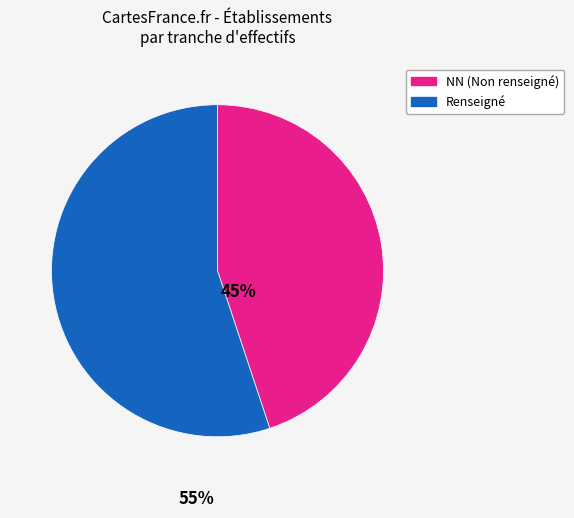

Is there any slice that represents more than half of the pie?

Yes